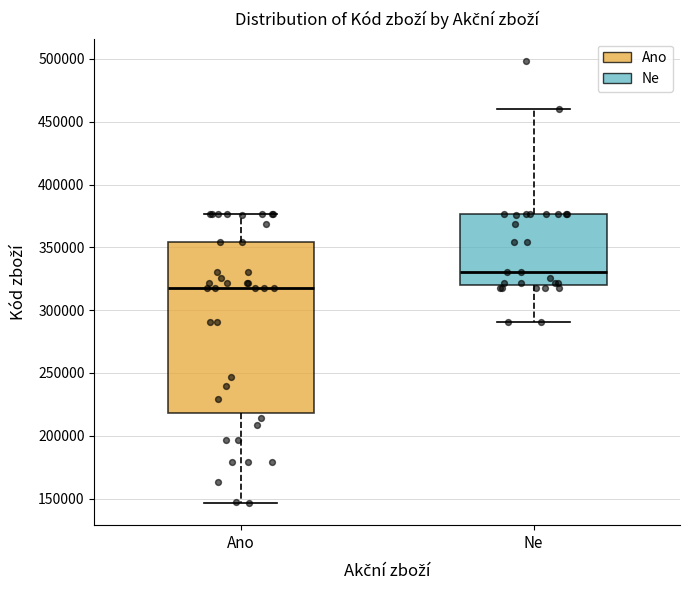

Comparing the boxes themselves (not the whiskers), which one is the tallest?

Ano